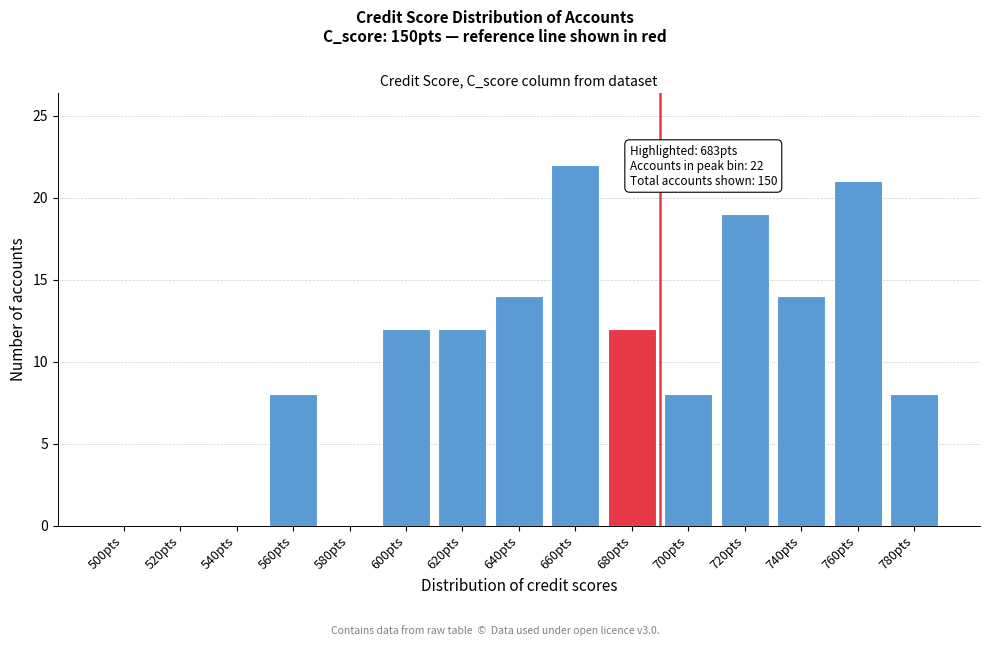

Reading left to right, what are all the values shown in this chart?

500pts=0	520pts=0	540pts=0	560pts=8	580pts=0	600pts=12	620pts=12	640pts=14	660pts=22	680pts=12	700pts=8	720pts=19	740pts=14	760pts=21	780pts=8